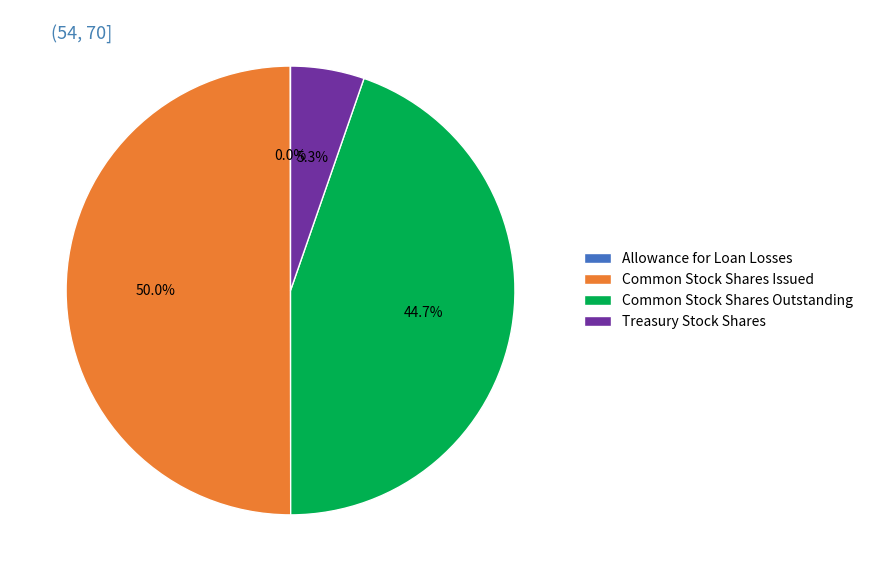

Which slice is the largest?

Common Stock Shares Issued